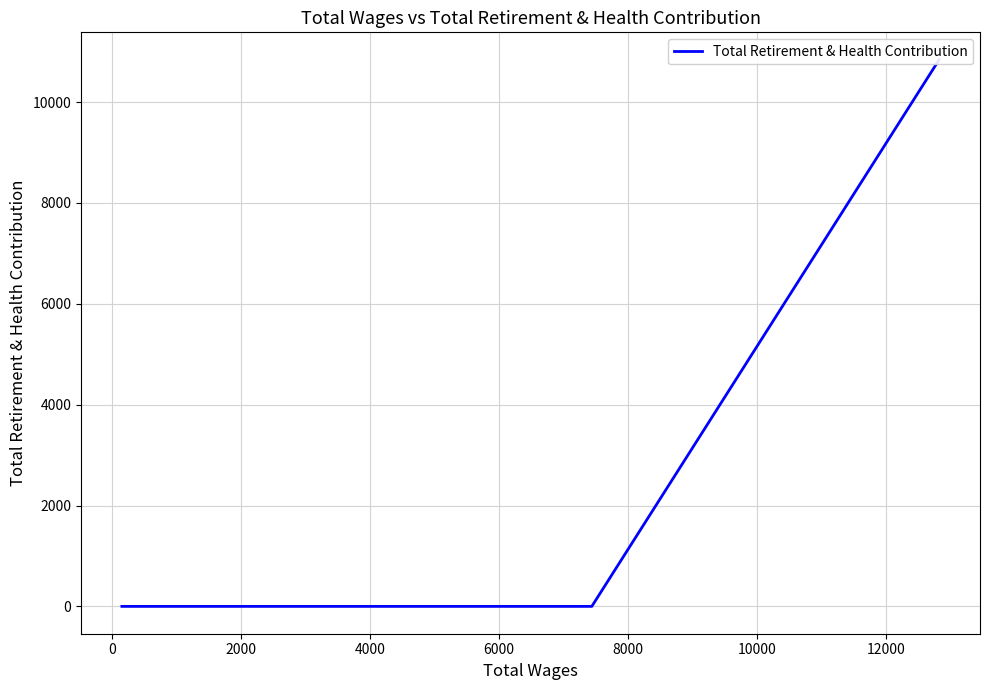

The value at 2000 is -5114. True or false?

False